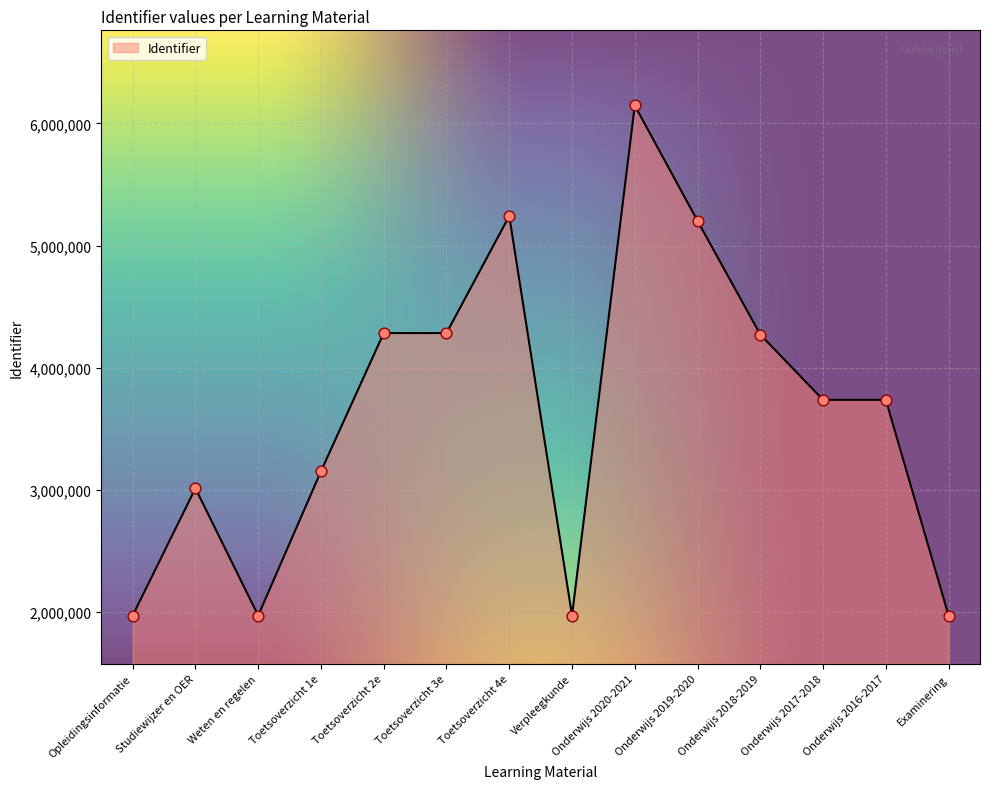

What is the change in value from Studiewijzer en OER to Onderwijs 2018-2019?

+1257870